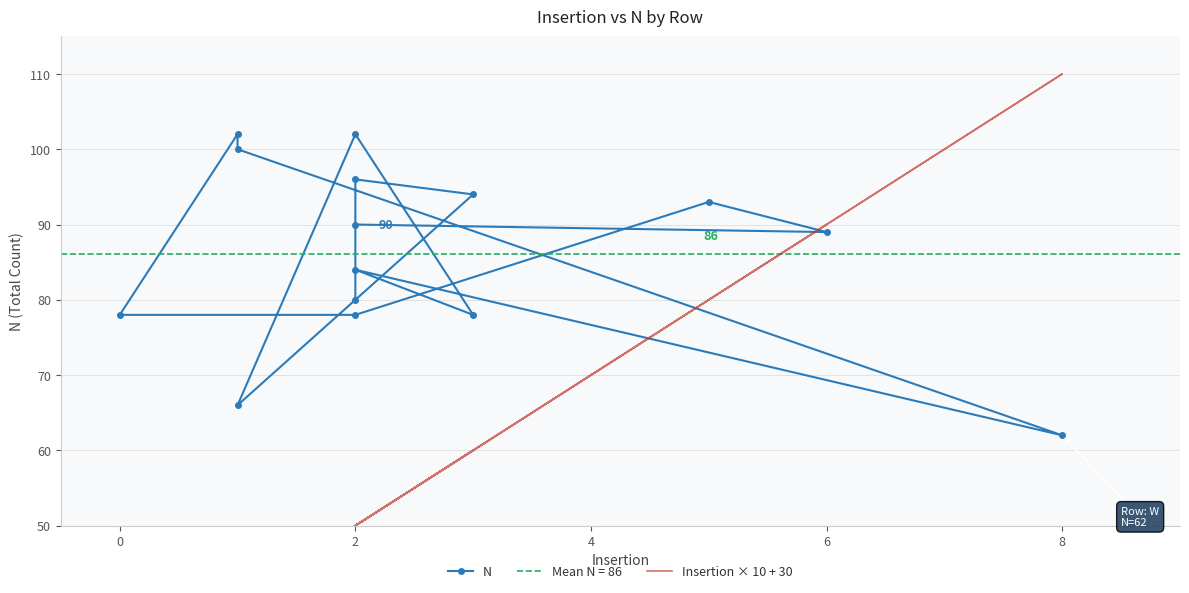

Is the value of Insertion × 10 + 30 at 0 greater than the value of N at 8?

No